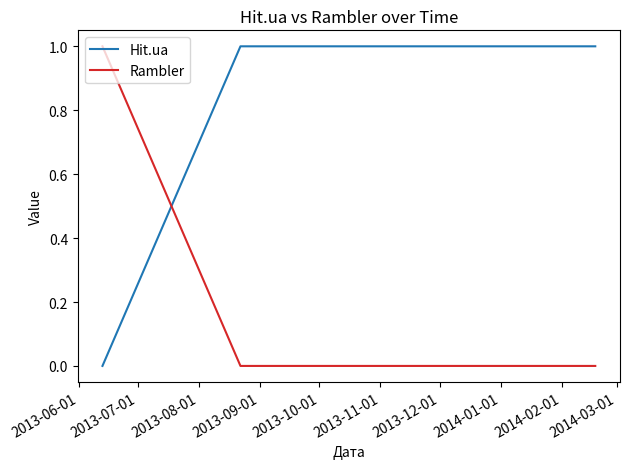

Rank the series by their average value, from highest to lowest.

Hit.ua, Rambler